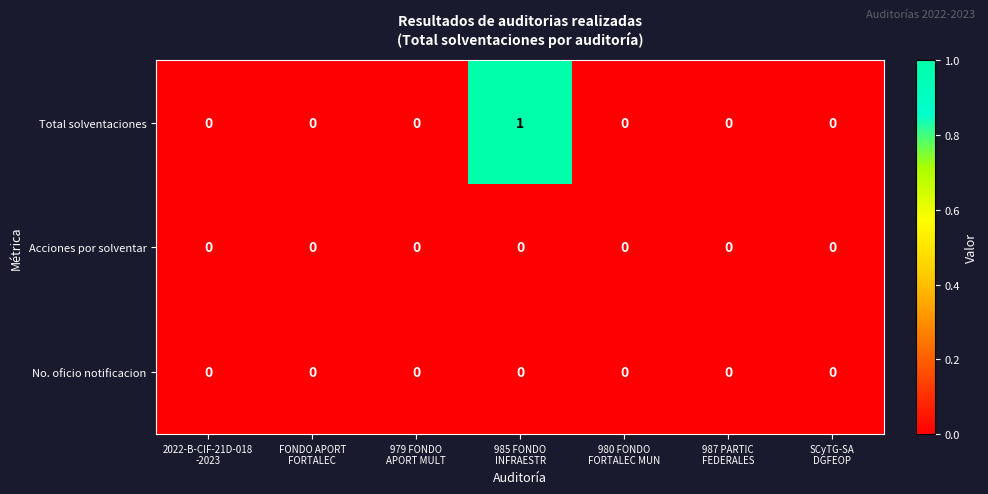

How many Total solventaciones values are between 0 and 1?

7